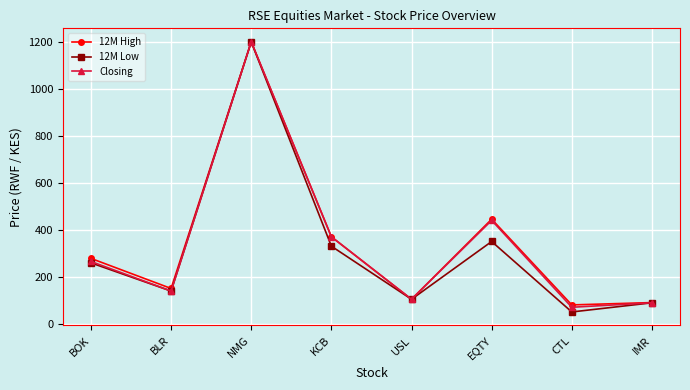

At which category is the sum across all series the highest?

NMG